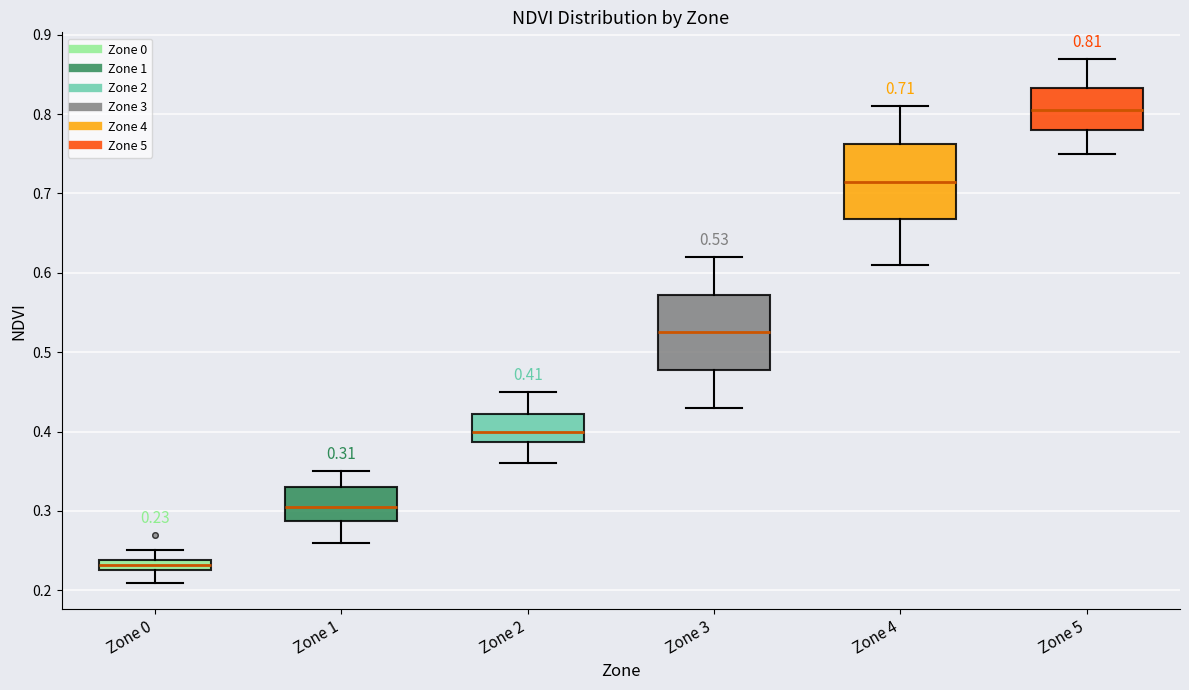

Which box's median line is the lowest?

Zone 0